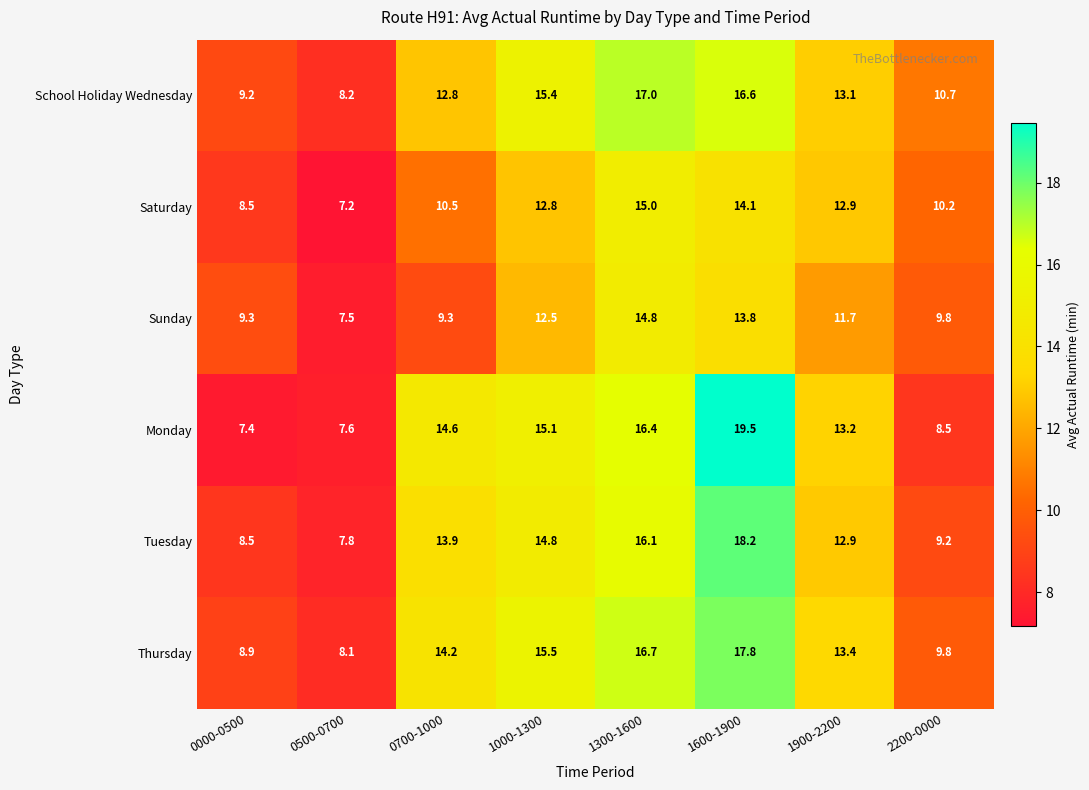

Is it true that Thursday equals 17.8 at 1600-1900?

True